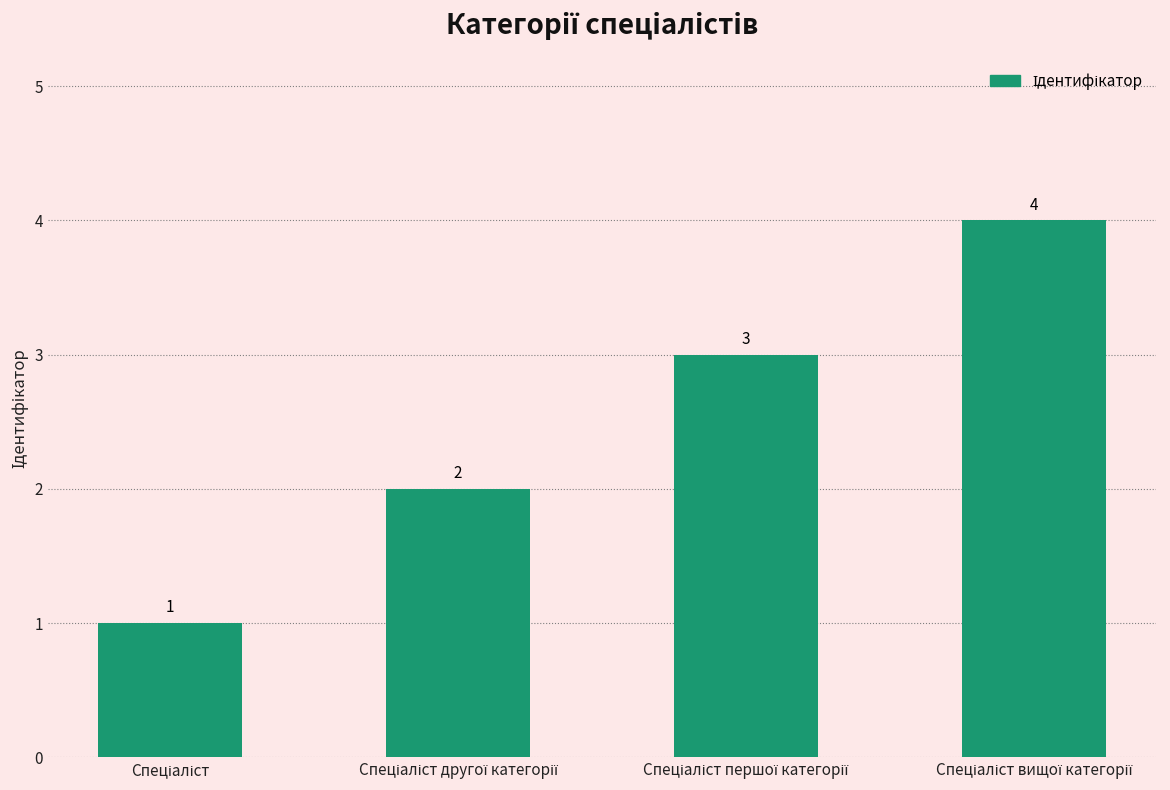

What is the sum of all values?

10